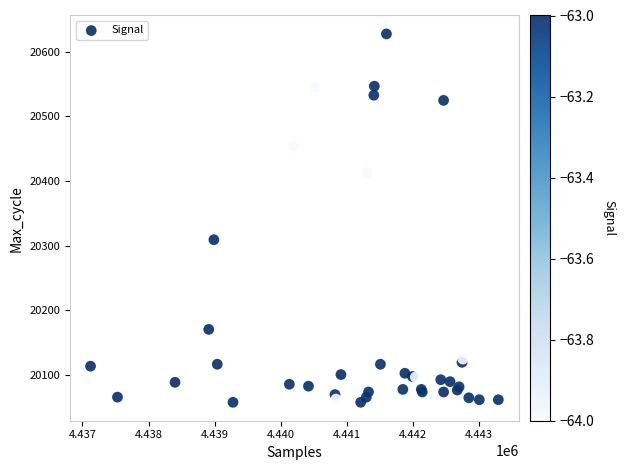

What Y value in the scatter plot is closest to 20342?

20309